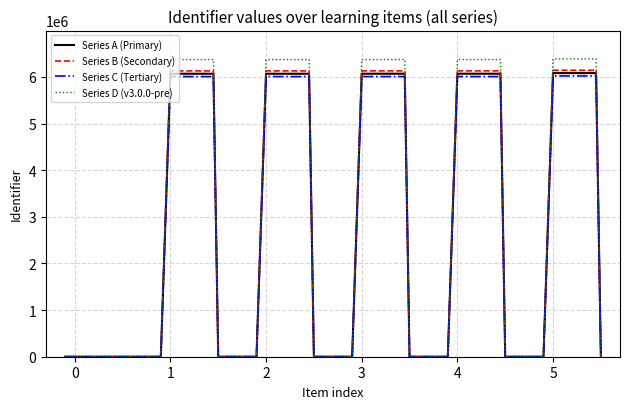

How many lines are shown in the chart?

4